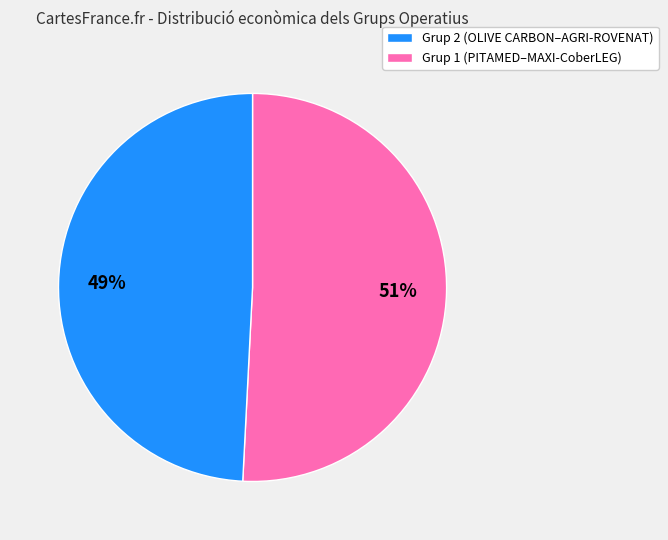

Is there any slice that represents more than half of the pie?

Yes